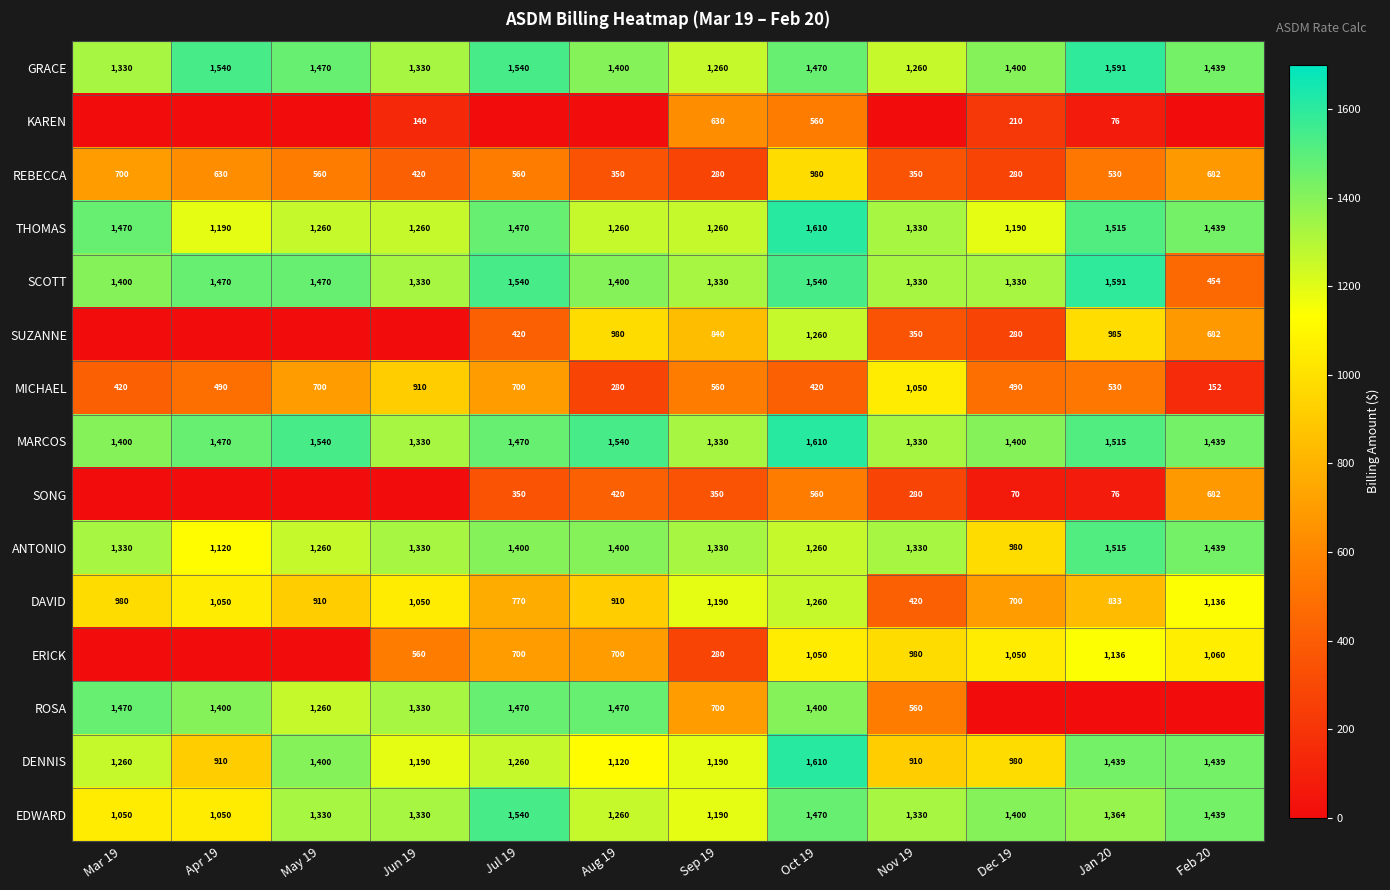

At which label does REBECCA first exceed 560?

Mar 19